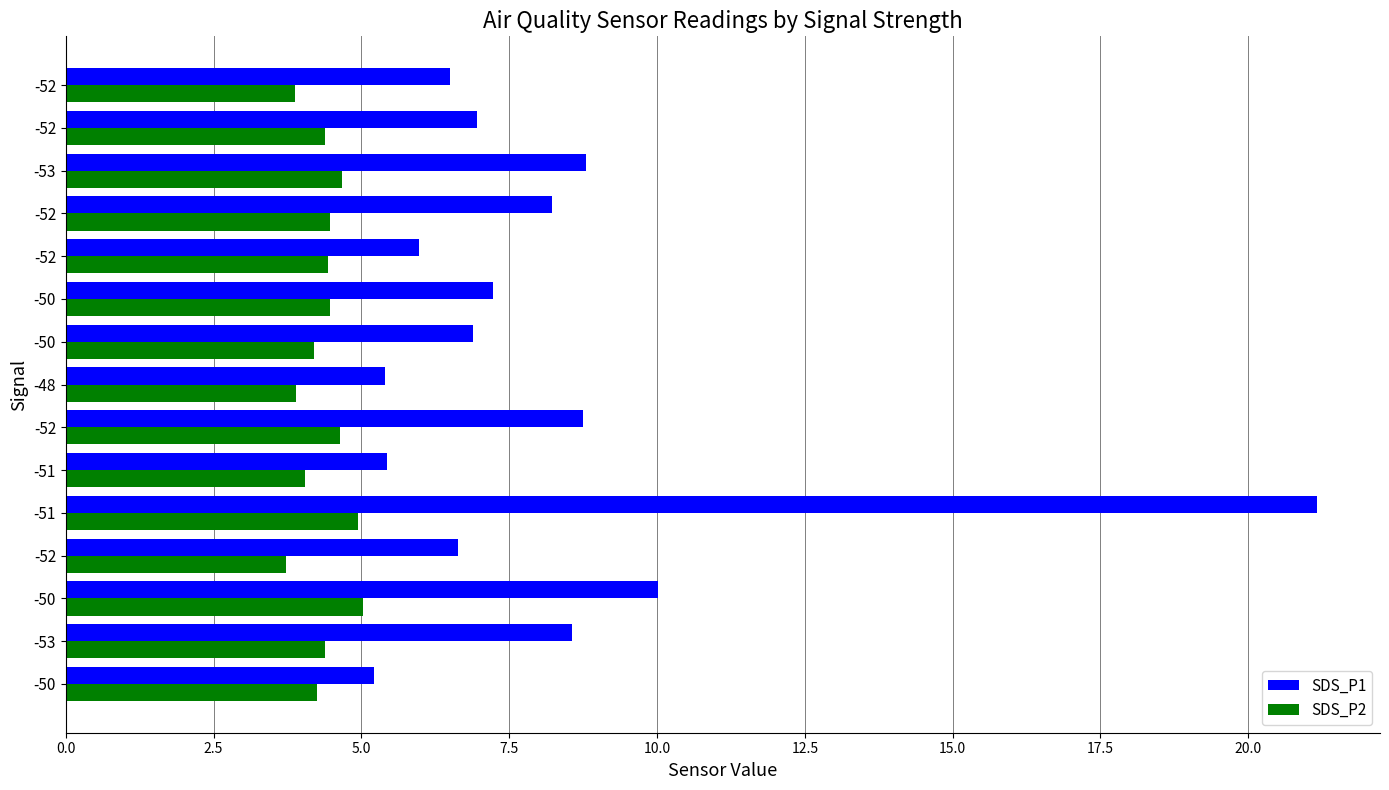

What are all the series names shown in the legend?

SDS_P1, SDS_P2